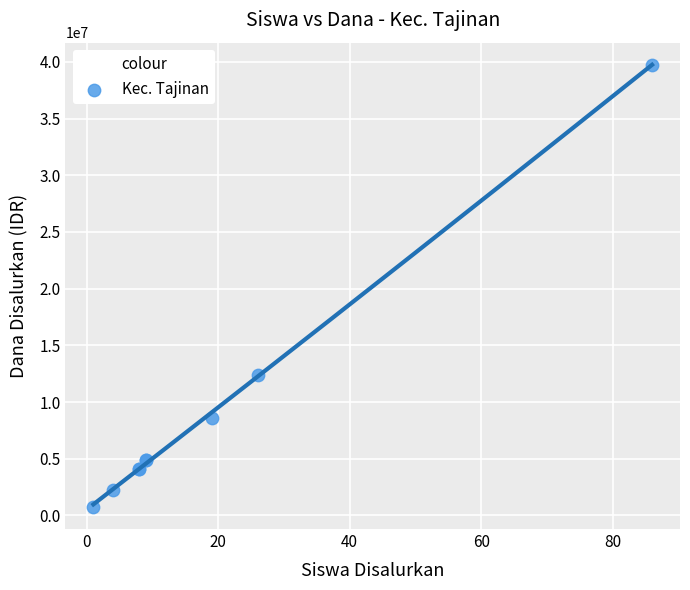

What Y value in the scatter plot is closest to 20250000?

12375000